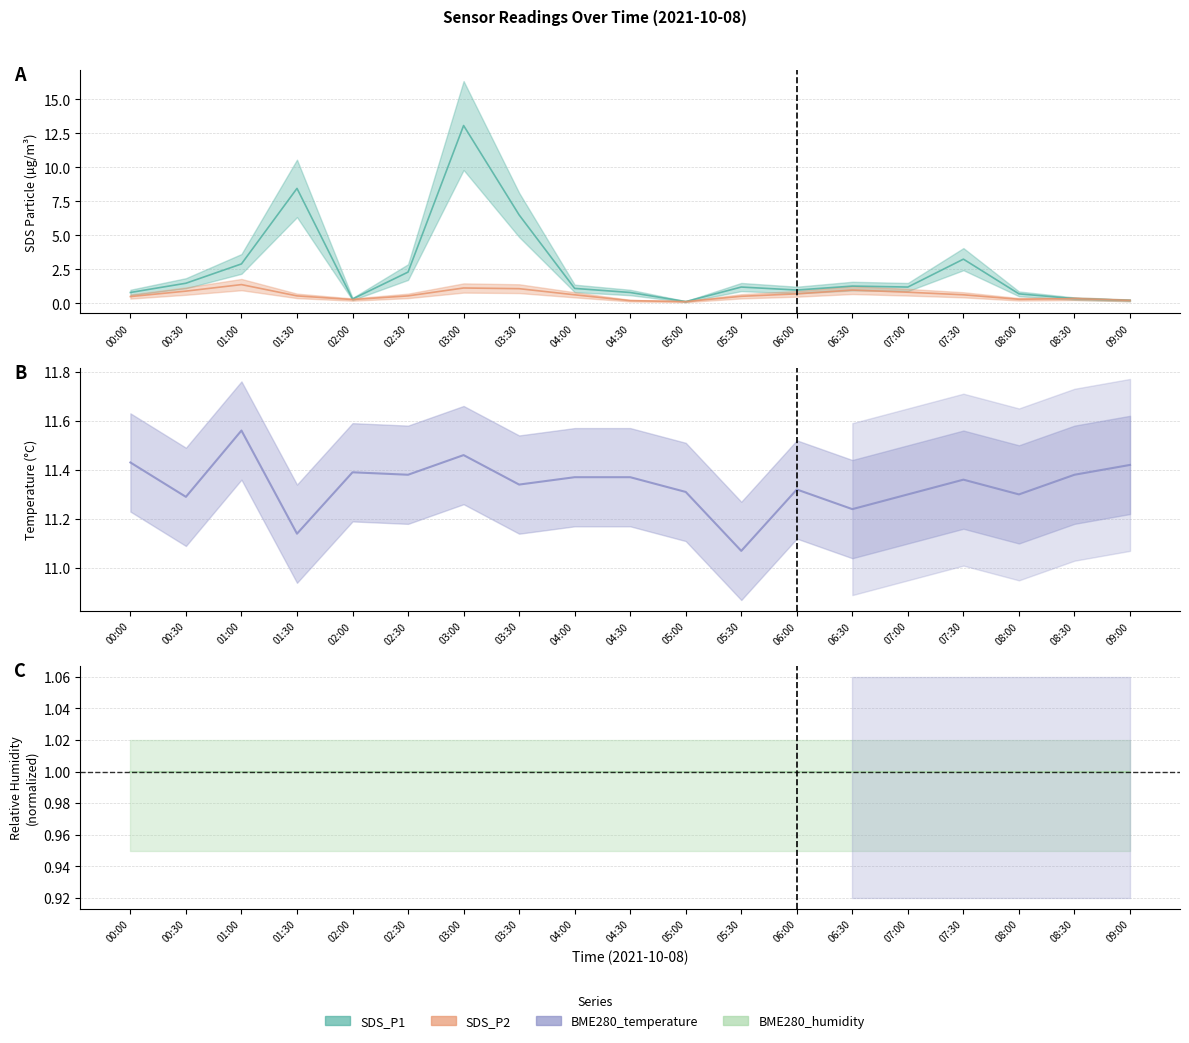

What is the sum of the SDS_P1 values at 00:30 and 01:30?

9.9